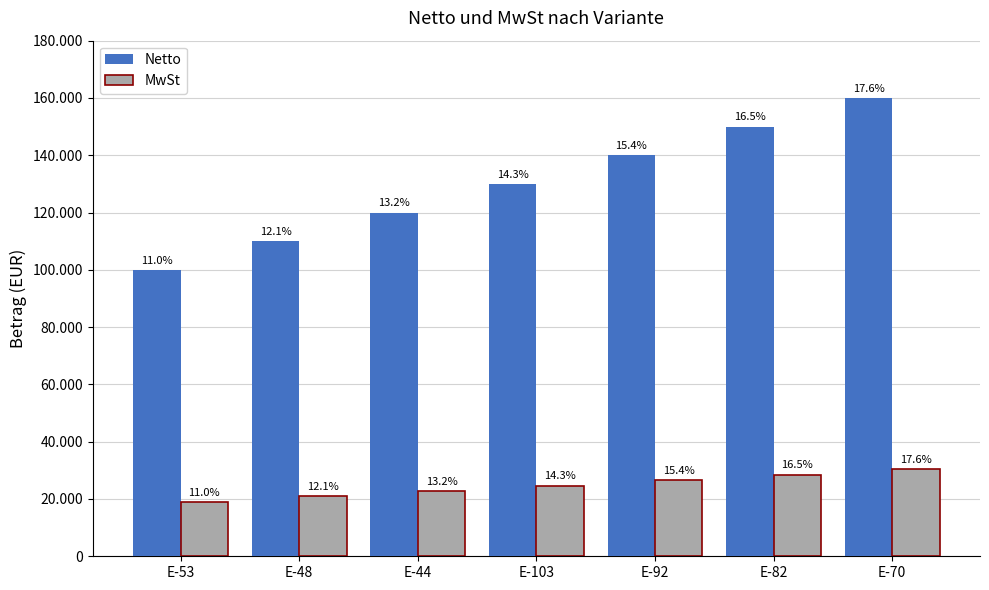

Does the chart contain stacked bars?

No